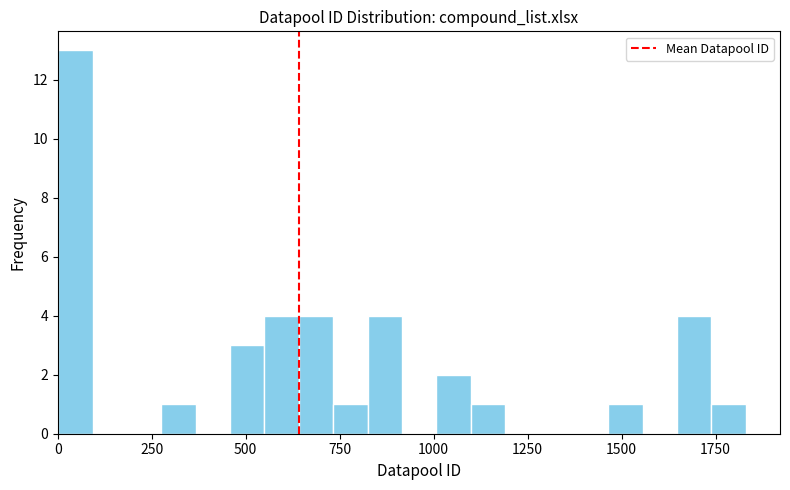

Around what value on the x-axis is the tallest bar? Give the approximate position of its centre, as read against the axis.

50